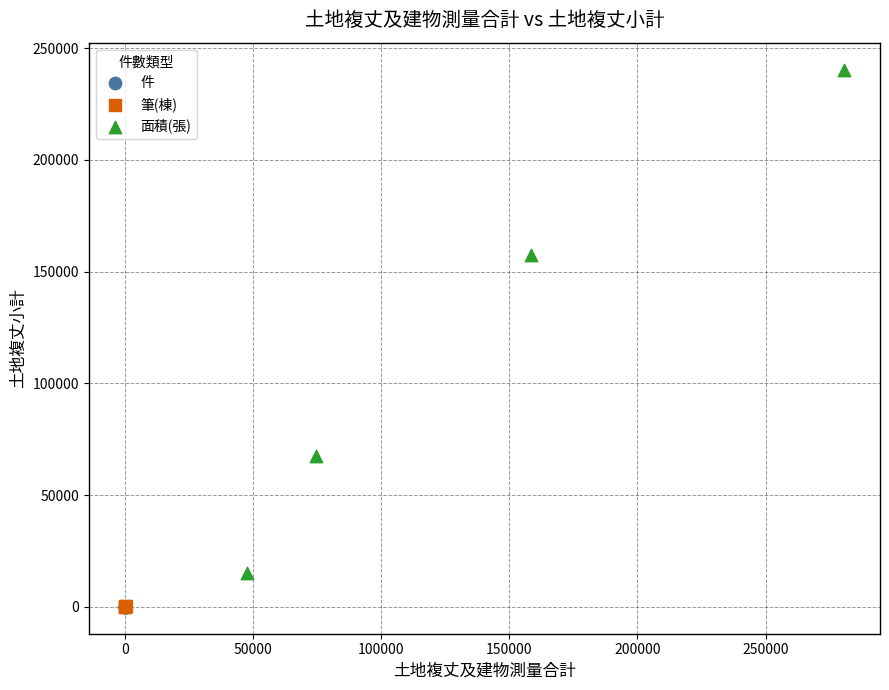

Which series reaches the maximum Y coordinate?

面積(張)